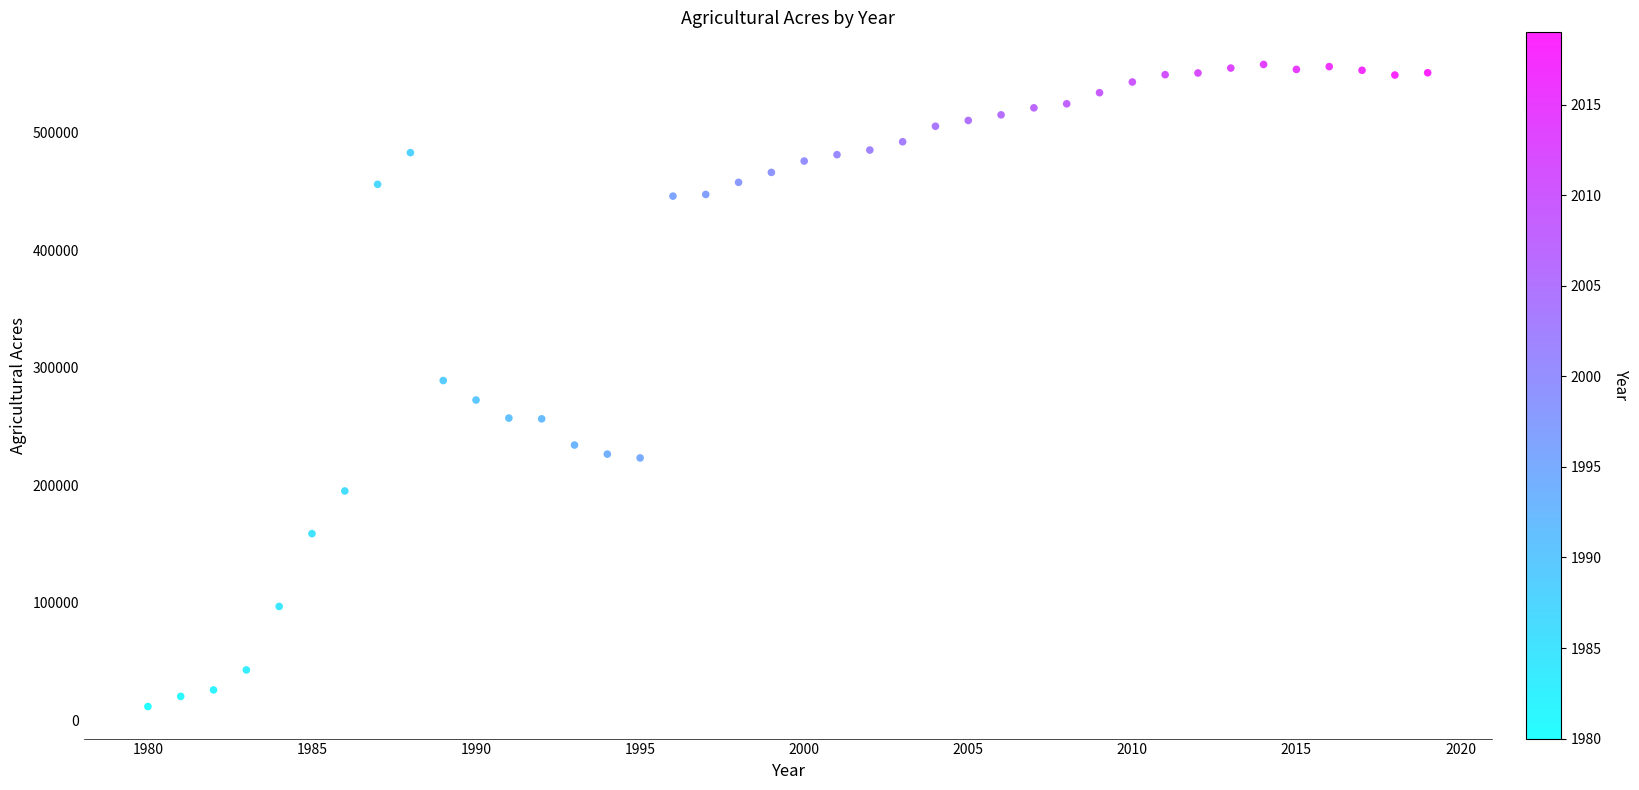

What is the range of Y values (max minus min)?

546420